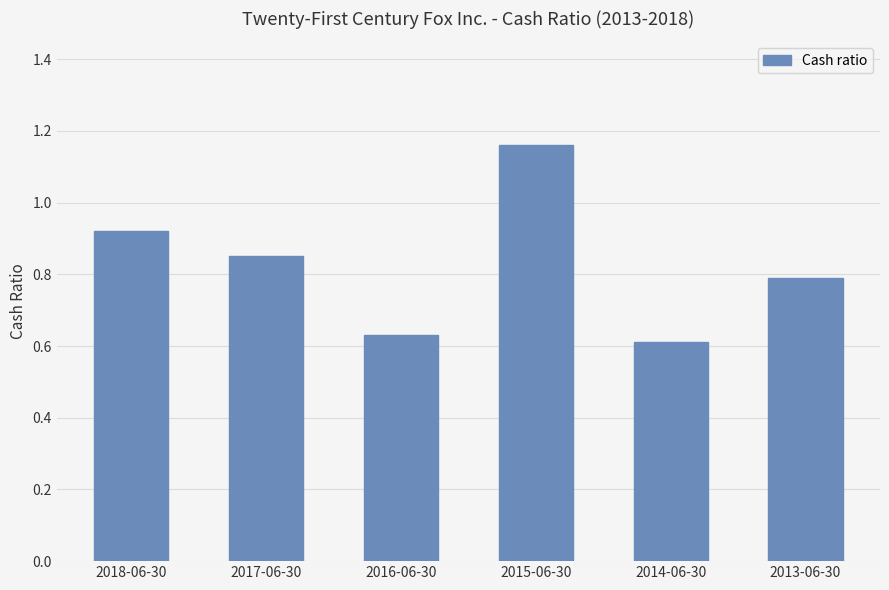

Are the bars horizontal?

No